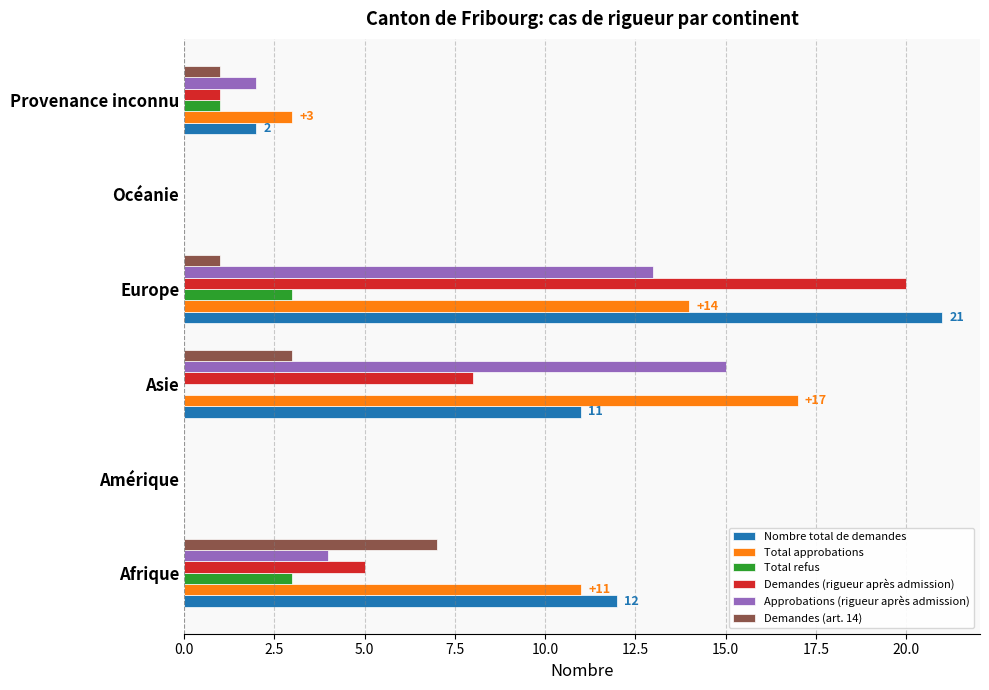

At which category is the sum across all series the highest?

Europe